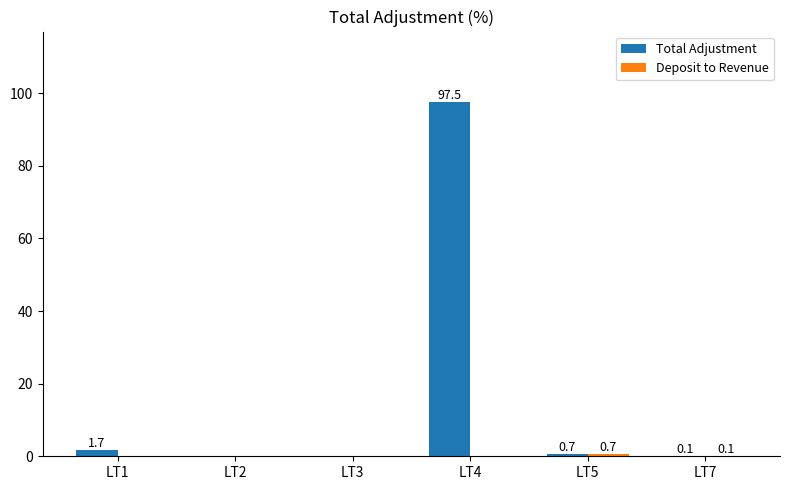

At which category does the chart reach its peak across all series?

LT4